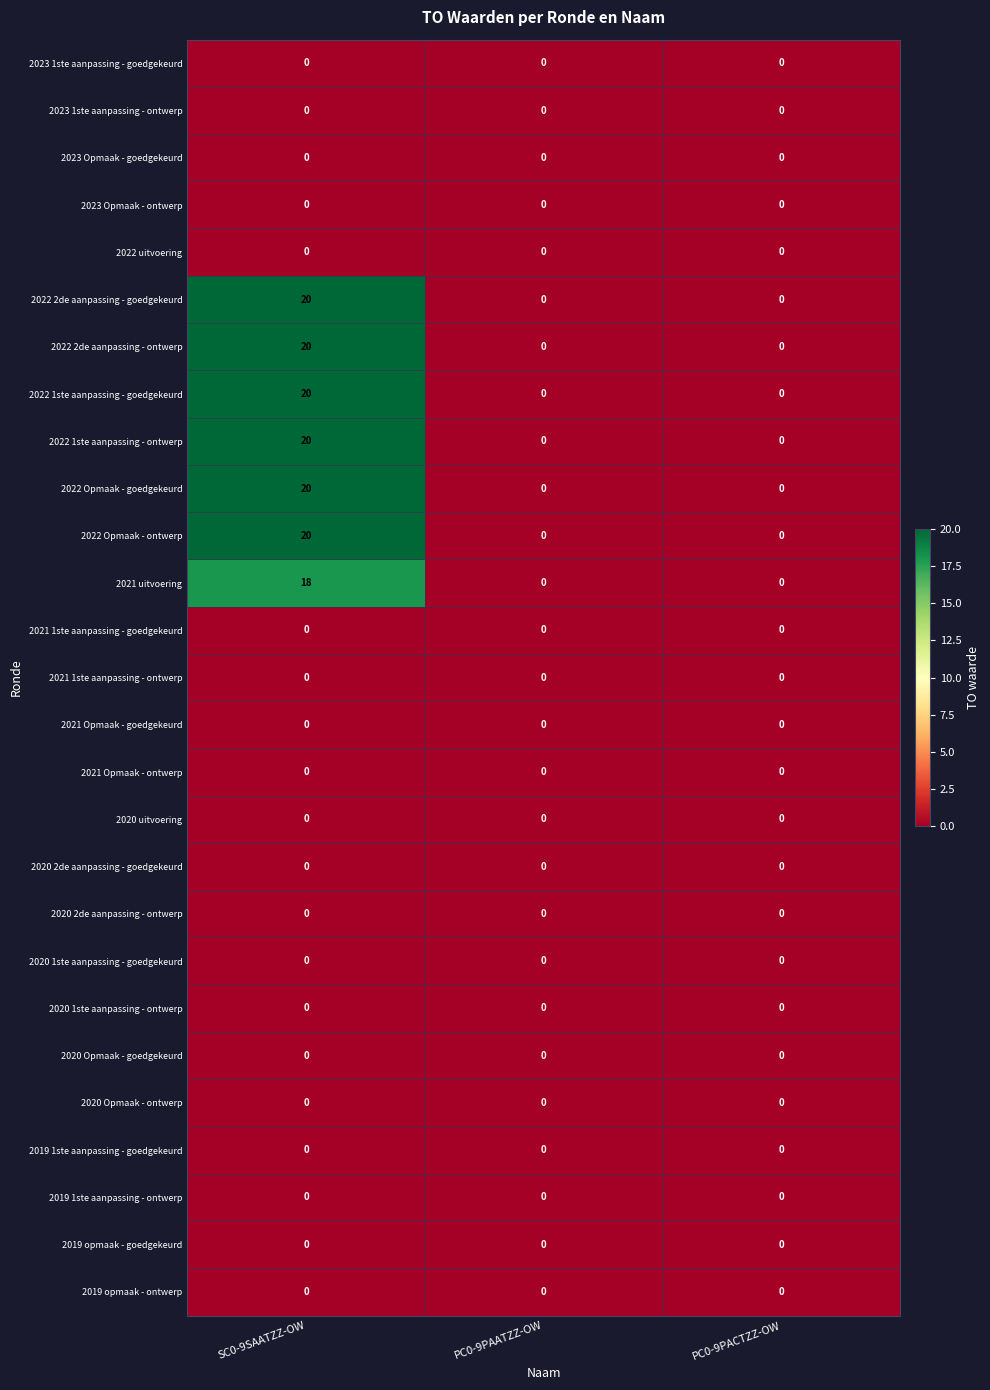

What is the difference between the highest and lowest values at SC0-9SAATZZ-OW?

20